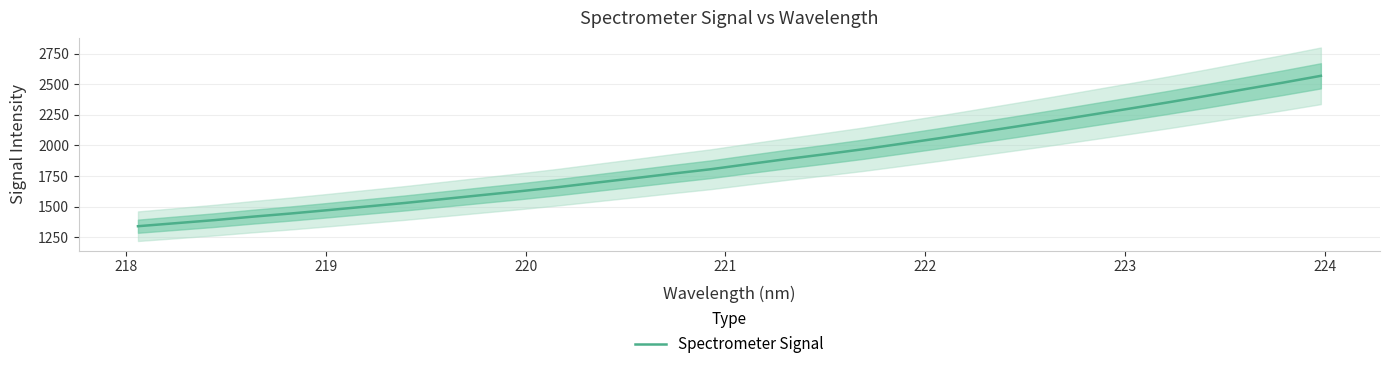

What is the sum of all values?

59940.8